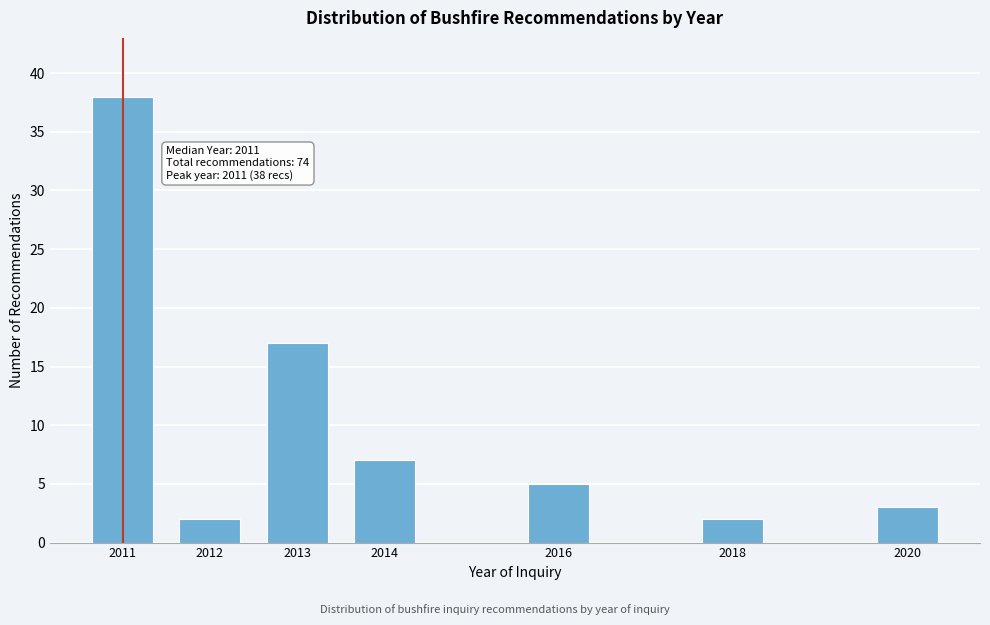

Reading right to left, list all the values displayed in this chart.

3	2	5	7	17	2	38